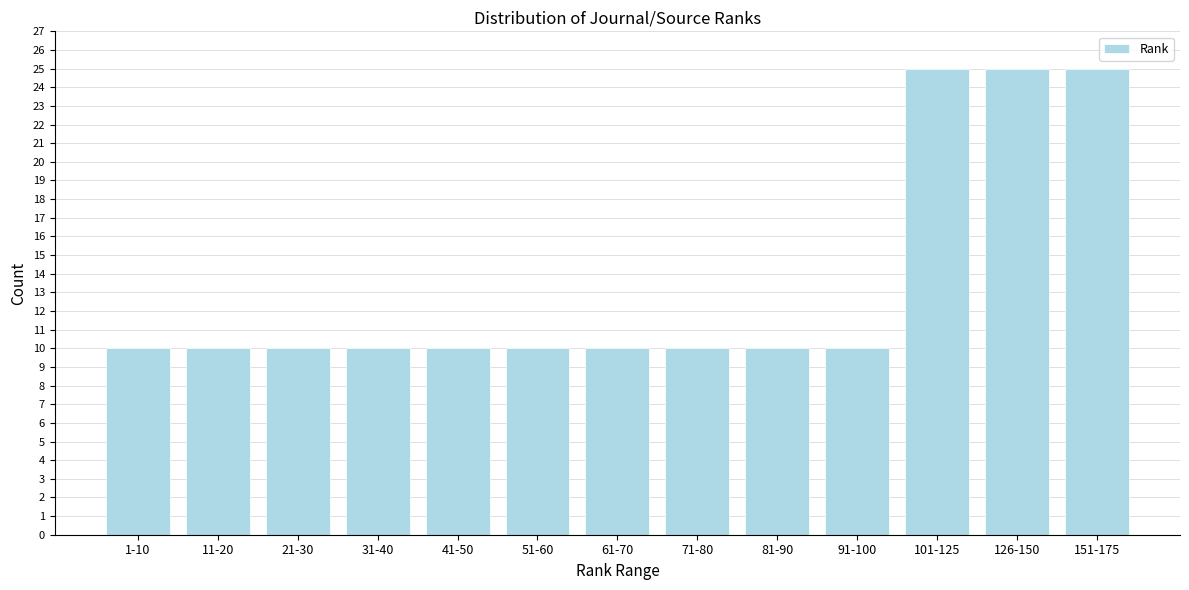

Reading left to right, list all the values displayed in this chart.

1-10=10	11-20=10	21-30=10	31-40=10	41-50=10	51-60=10	61-70=10	71-80=10	81-90=10	91-100=10	101-125=25	126-150=25	151-175=25